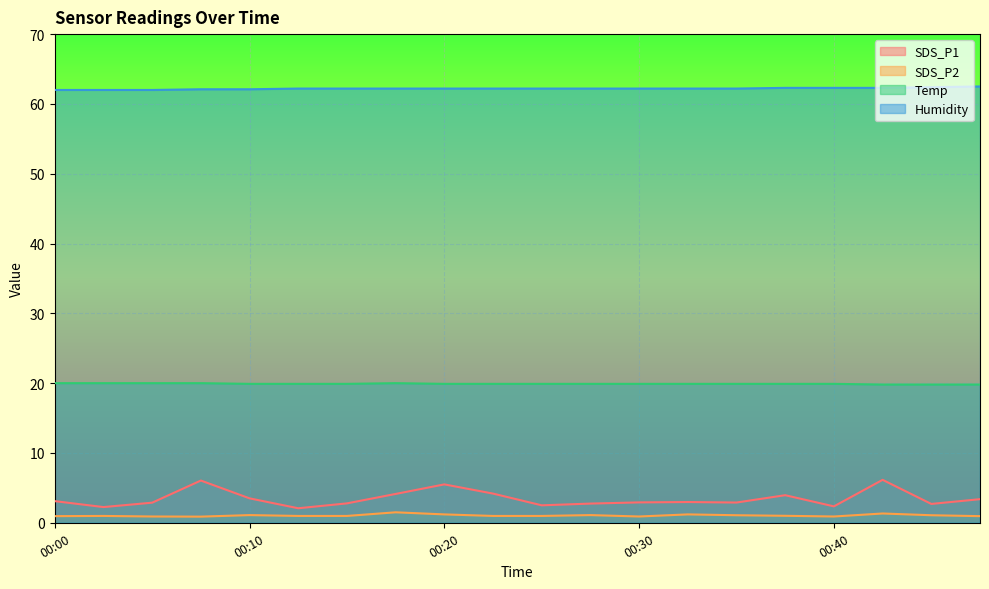

How many values in the Humidity series exceed 62?

17